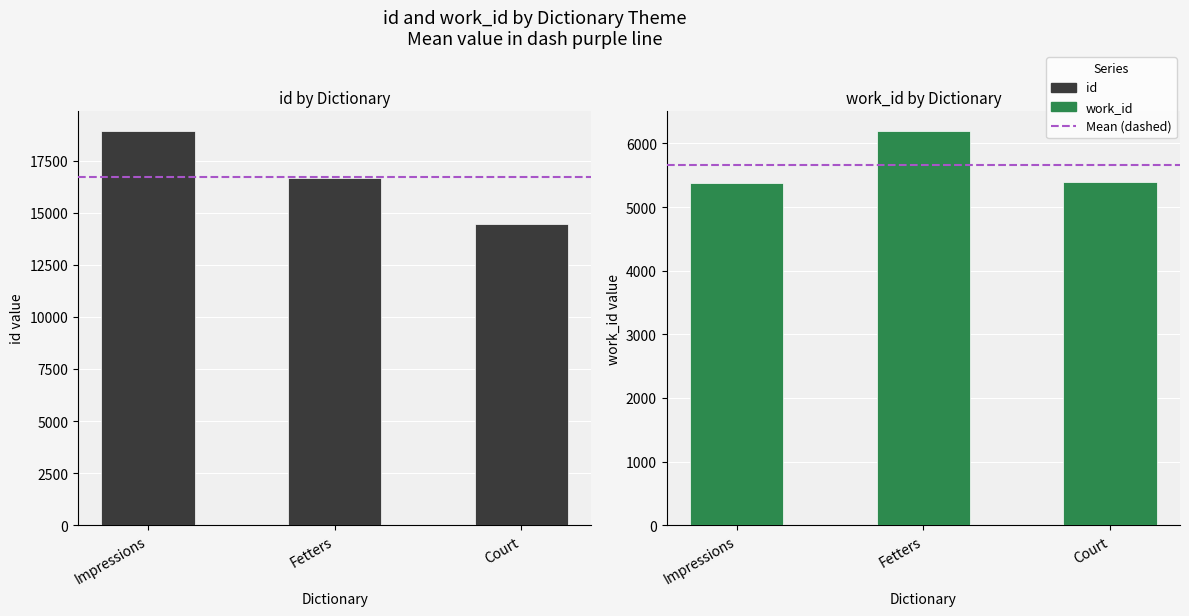

What is the label of the 2nd bar from the right?

Fetters